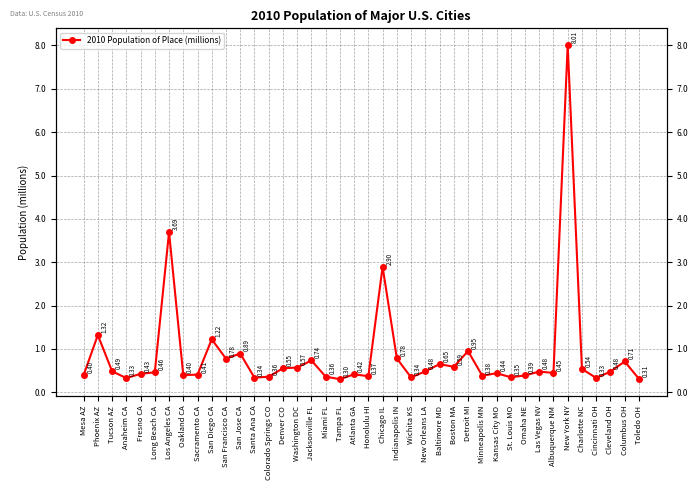

At which category does the chart reach its minimum across all series?

Tampa FL